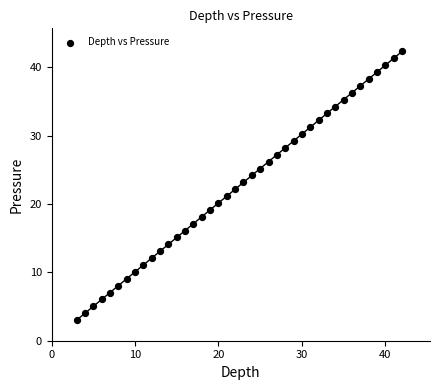

What is the range of Y values (max minus min)?

39.3